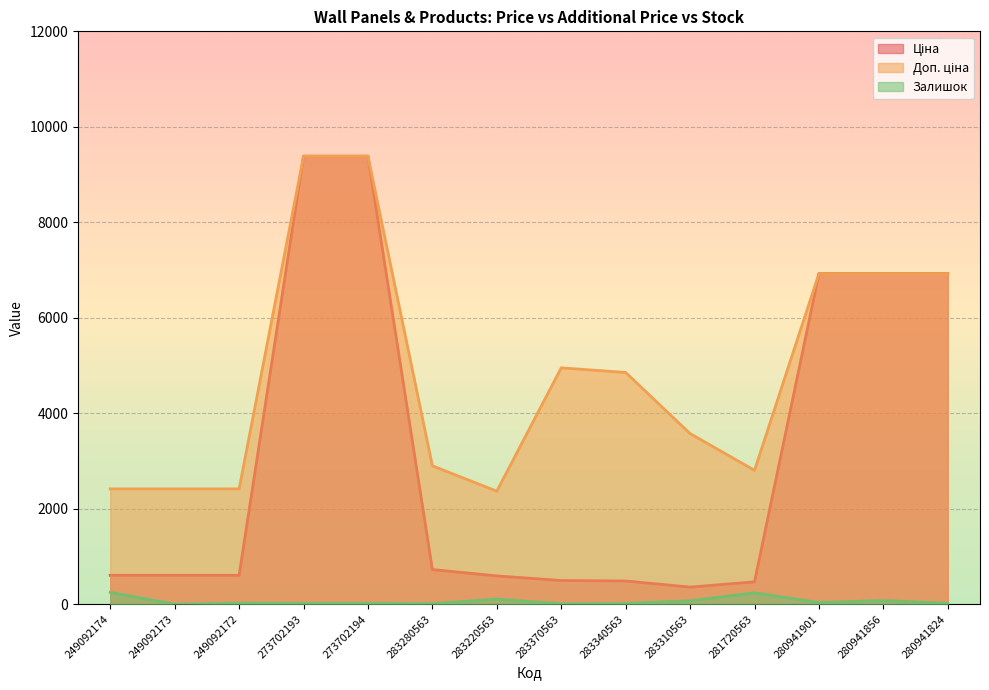

At which category does the chart reach its minimum across all series?

249092173